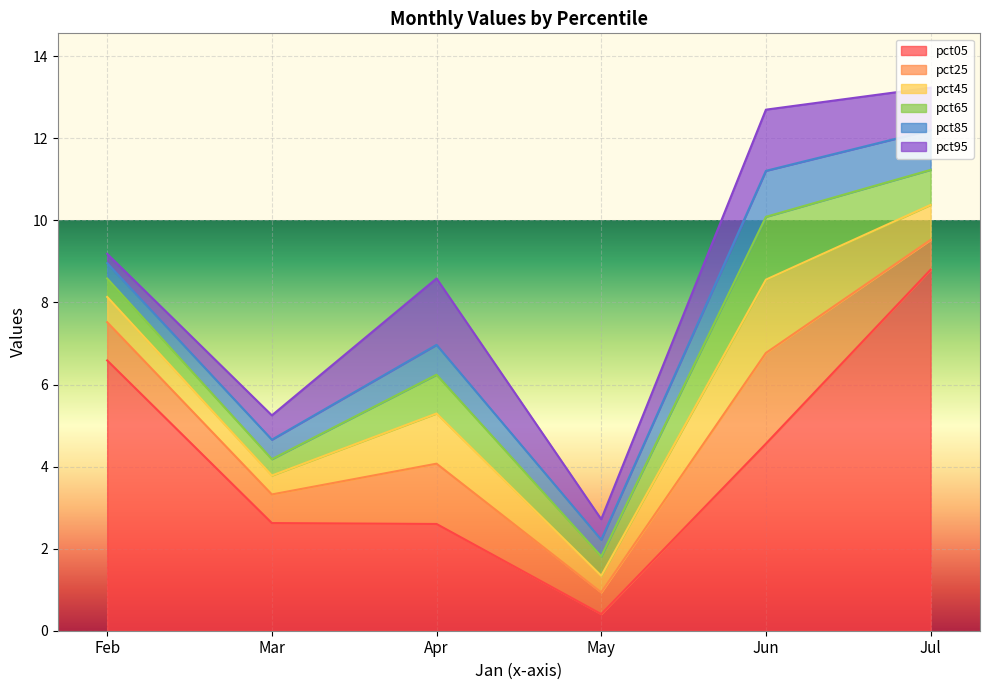

Which series has the largest total across all categories?

pct05